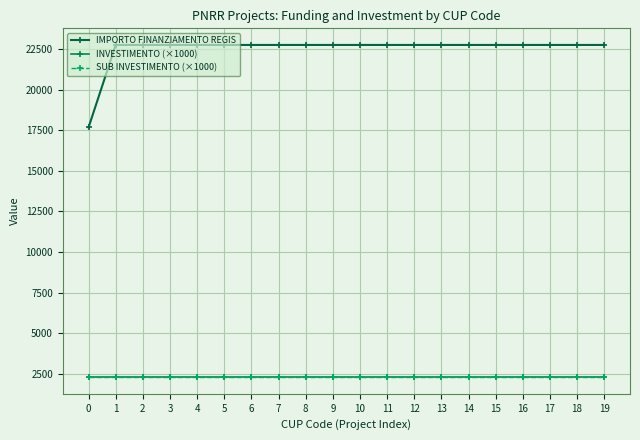

What is the minimum value shown in the chart?

2300.0